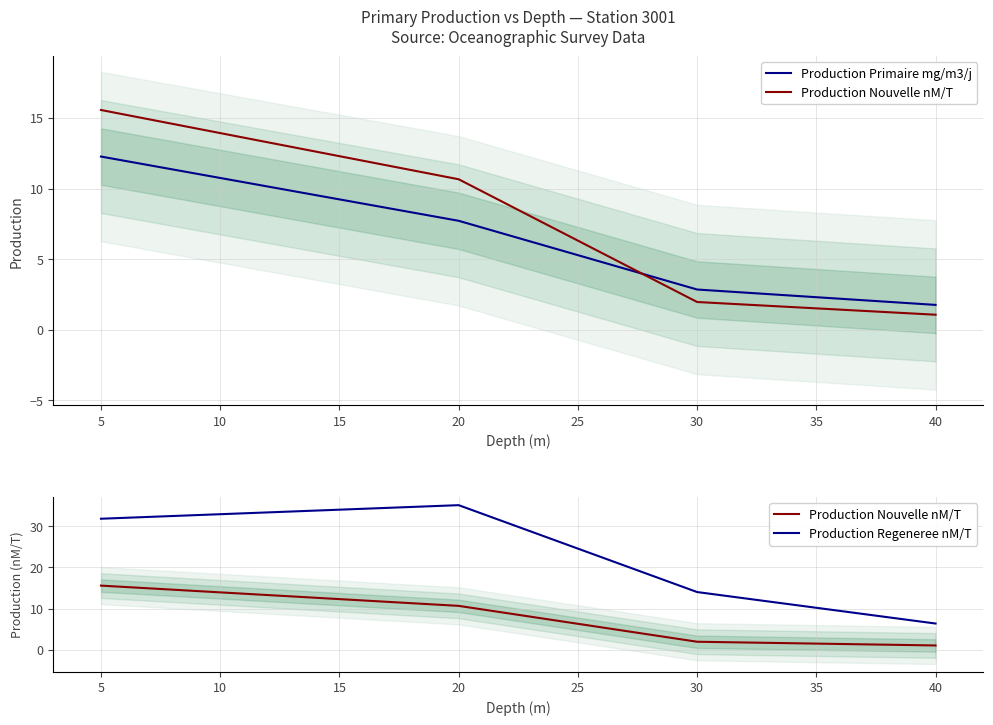

The Production Nouvelle nM/T series shows 2.4 at 20. True or false?

False